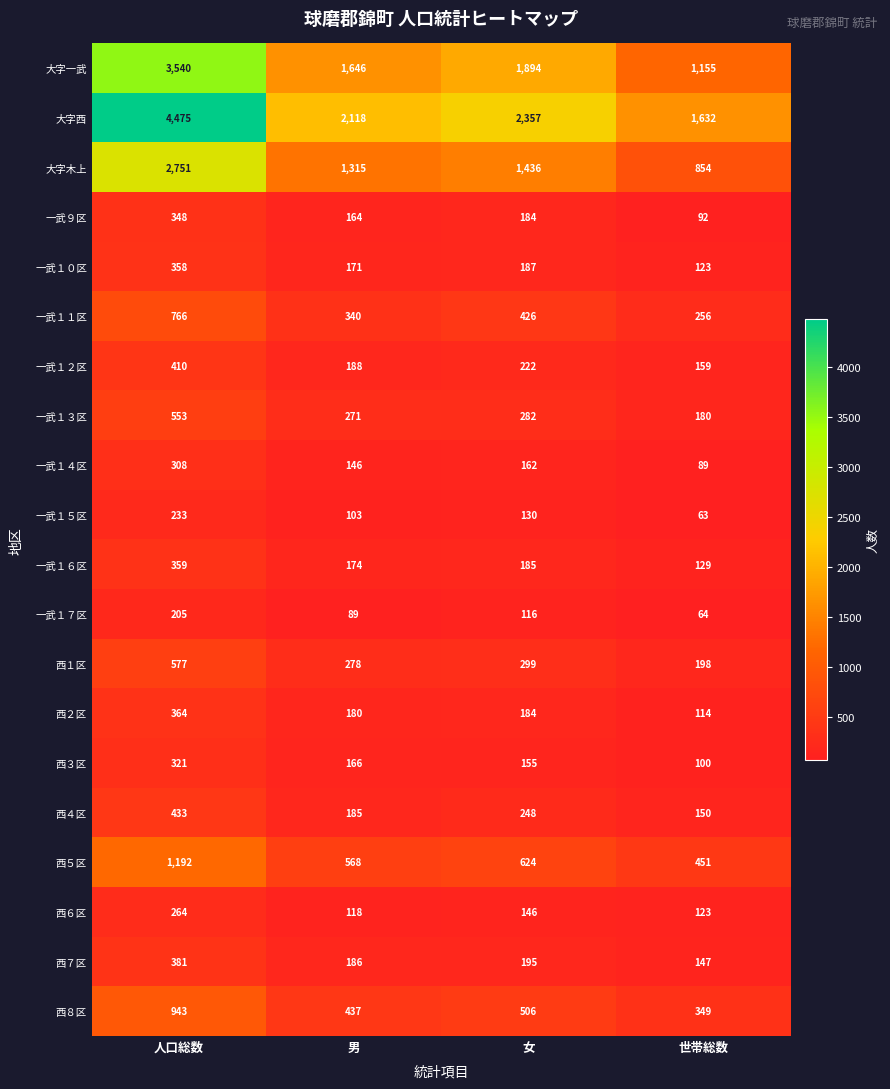

What is the difference between the second highest and minimum values in the 一武１５区 series?

67